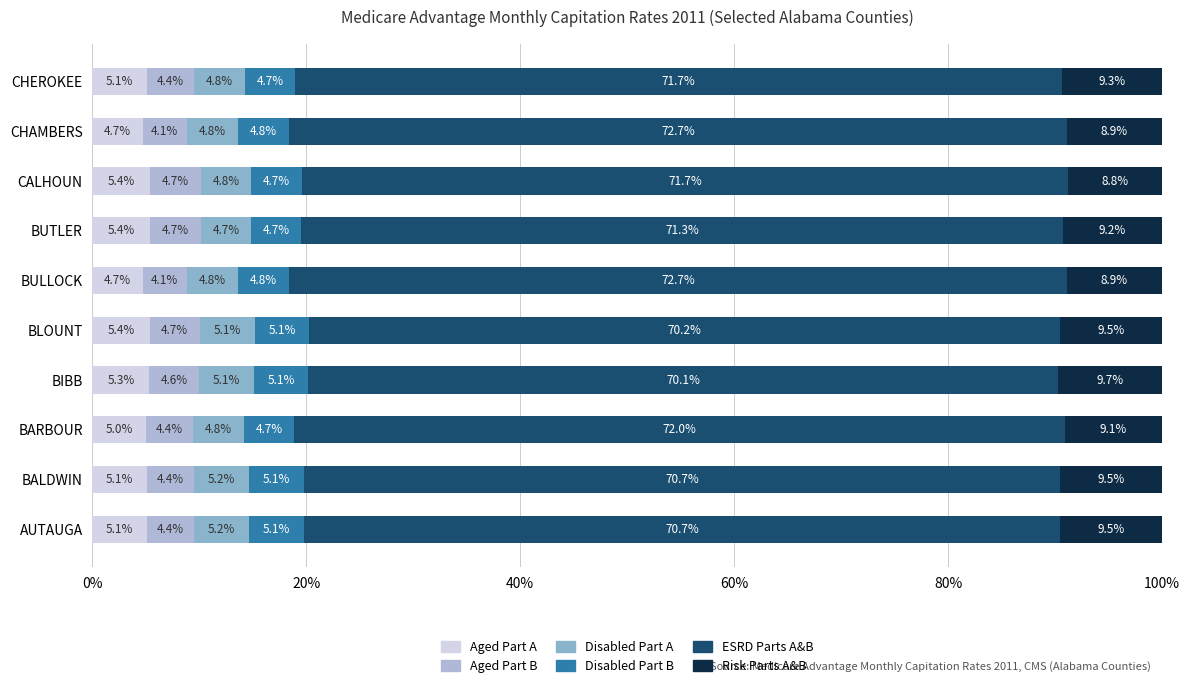

What is the sum of all Aged Part A values?

51.2